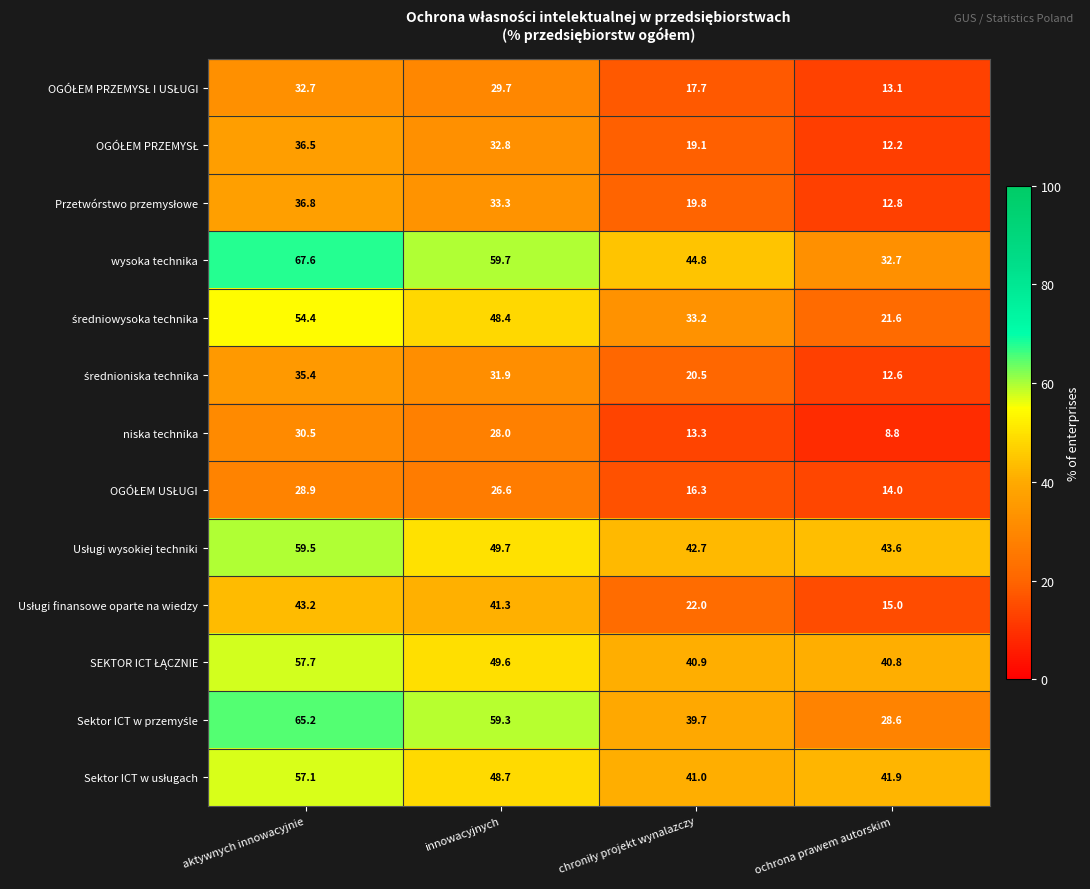

What is the difference between the highest and lowest values at aktywnych innowacyjnie?

38.7